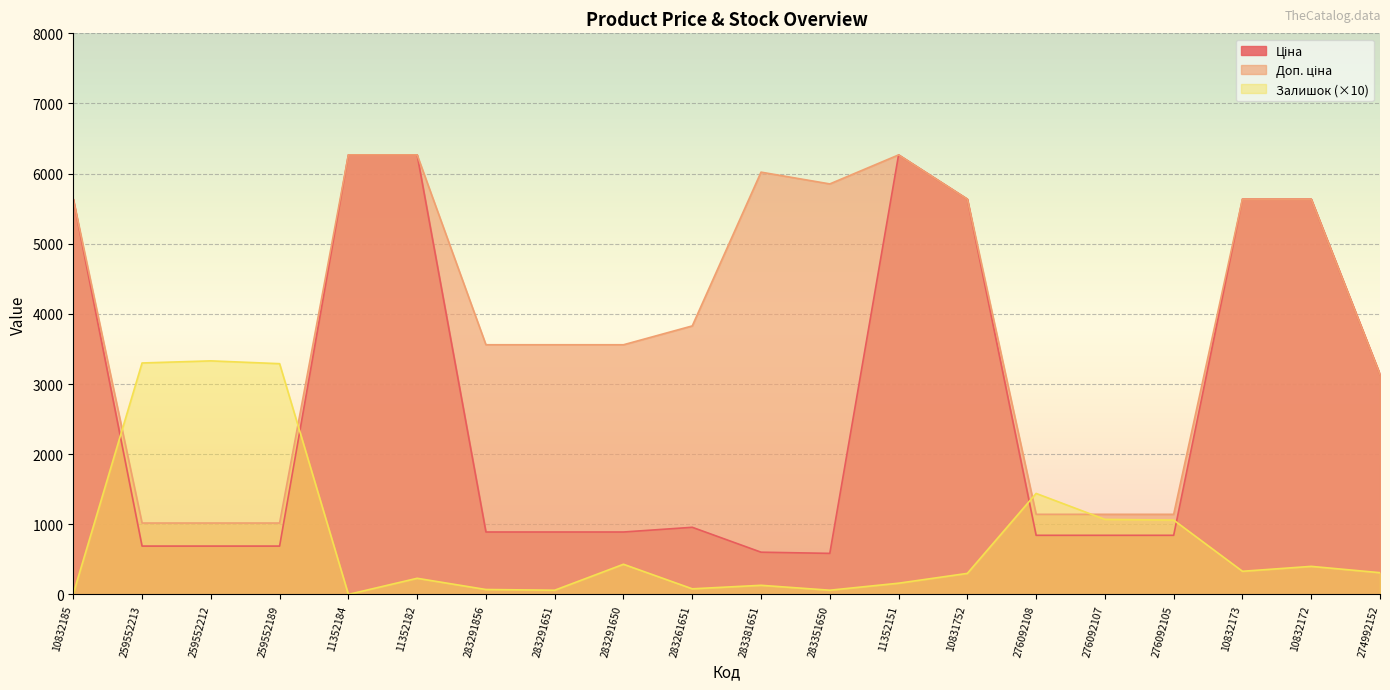

Where do Залишок and Ціна first cross each other?

10832185 and 259552213